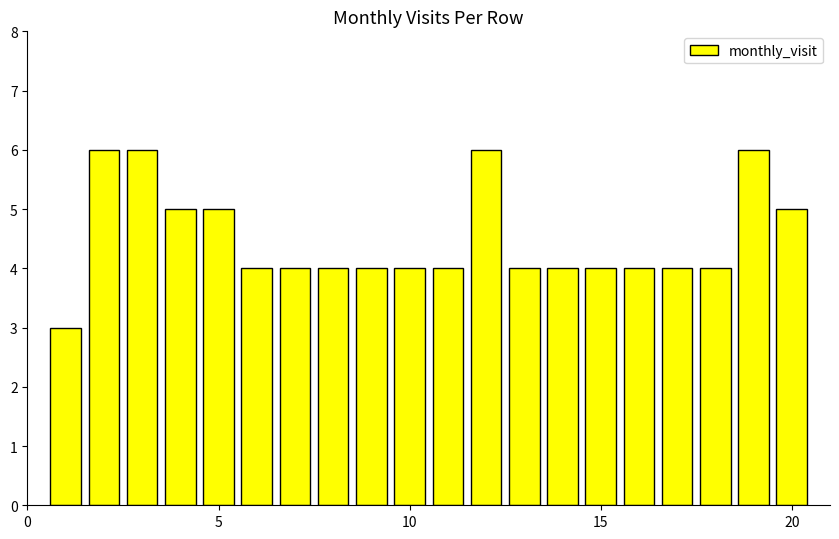

What is the value of the 16th bar from the left?

4